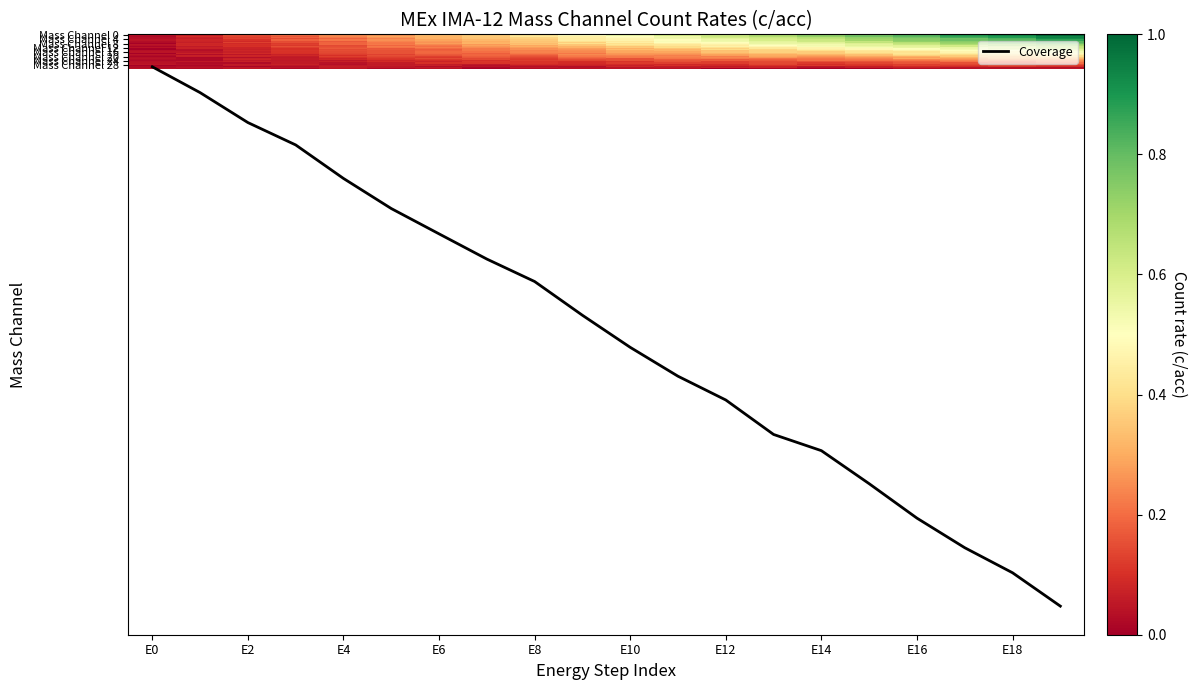

What is the difference between the maximum and minimum values in the Mass Channel 12 series?

0.6